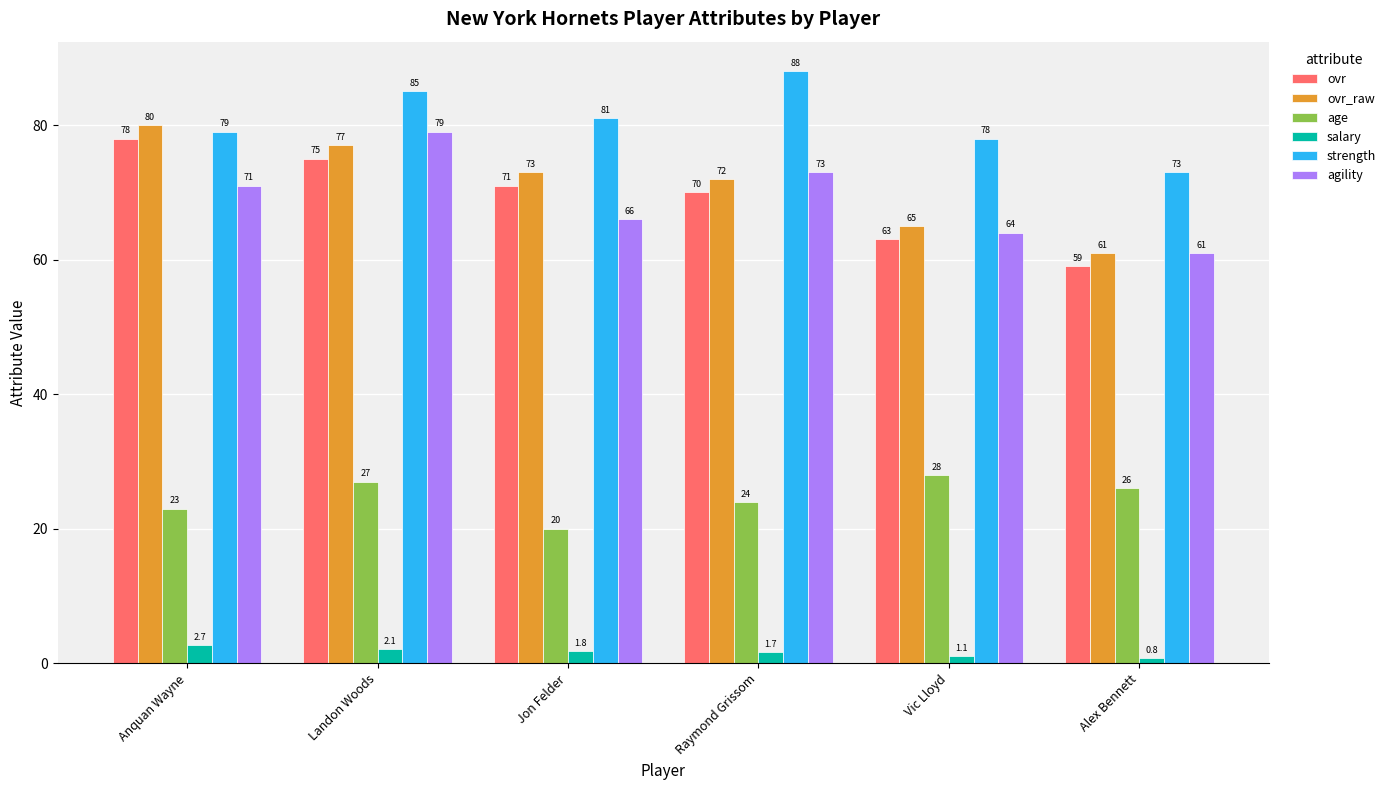

What is the label of the 6th bar from the left?

Alex Bennett